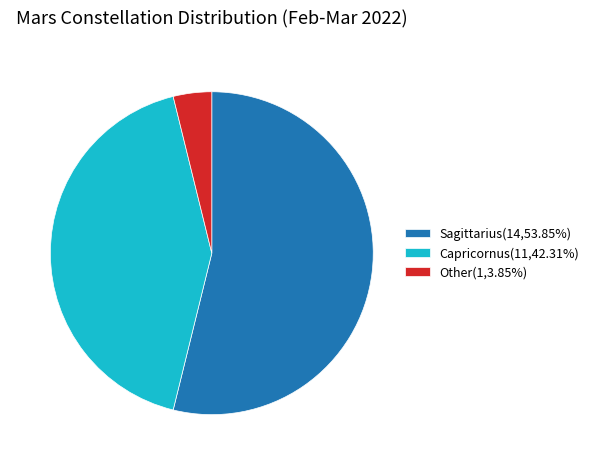

True or false: Sagittarius accounts for 67% of the total.

False